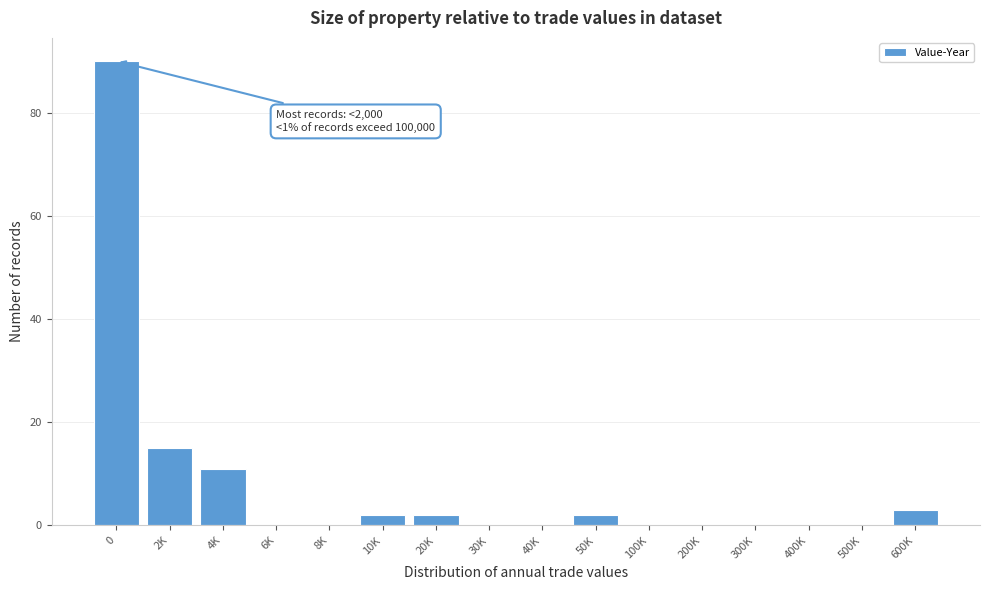

Reading right to left, what are all the values shown in this chart?

600K=3	500K=0	400K=0	300K=0	200K=0	100K=0	50K=2	40K=0	30K=0	20K=2	10K=2	8K=0	6K=0	4K=11	2K=15	0=90